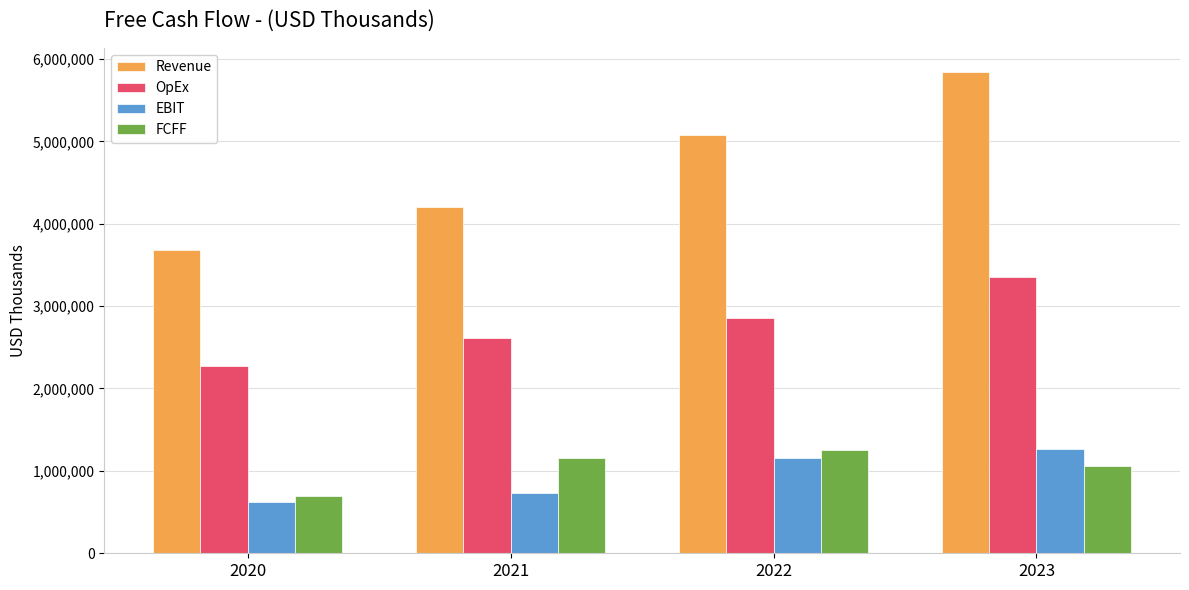

At which category is the sum across all series the highest?

2023